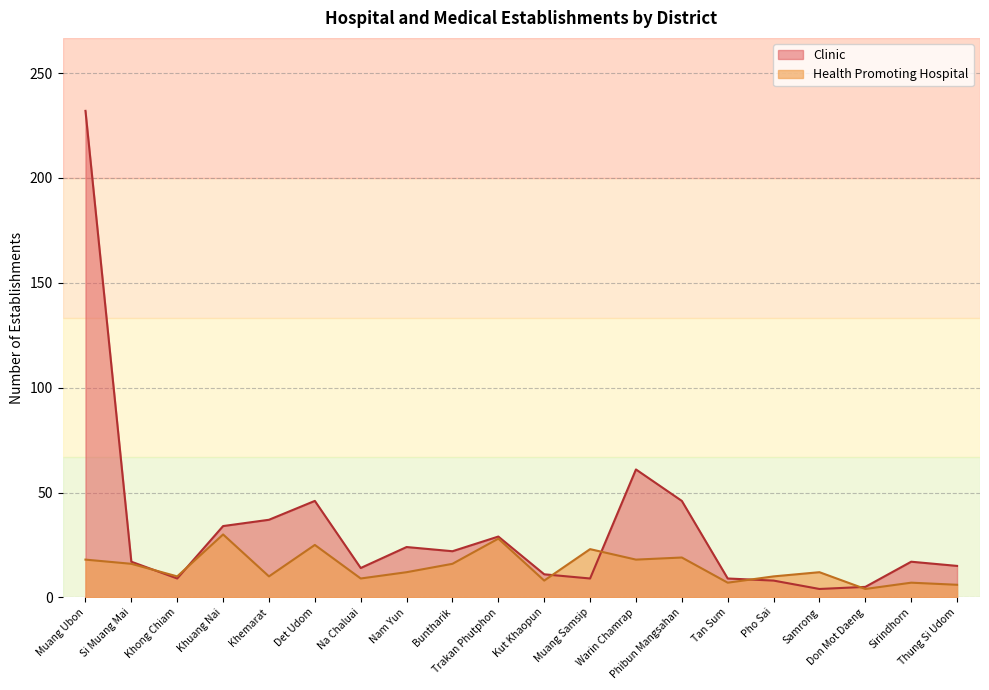

What is the label of the 14th point from the left?

Phibun Mangsahan